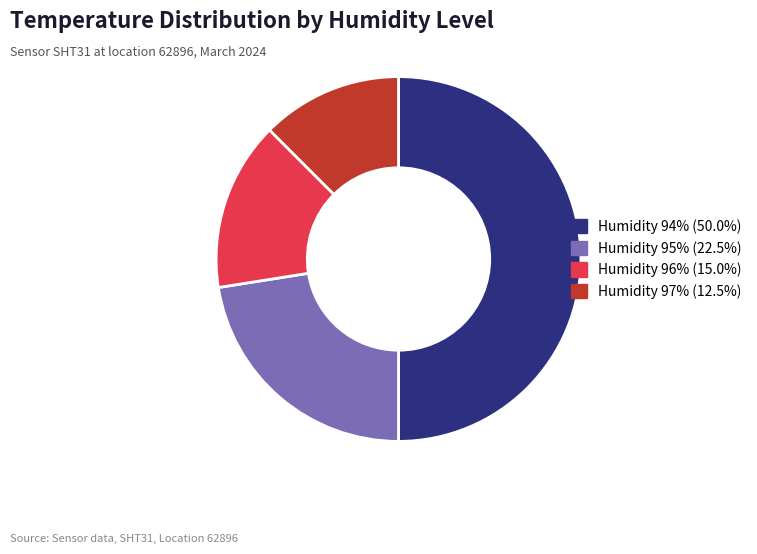

Is Humidity 97% (12.5%) the majority of the pie?

No